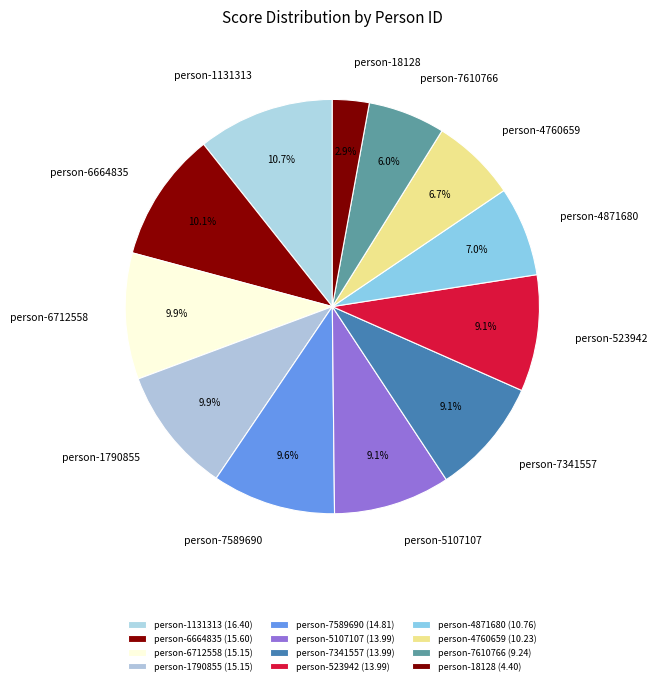

How many segments does this pie chart have?

12